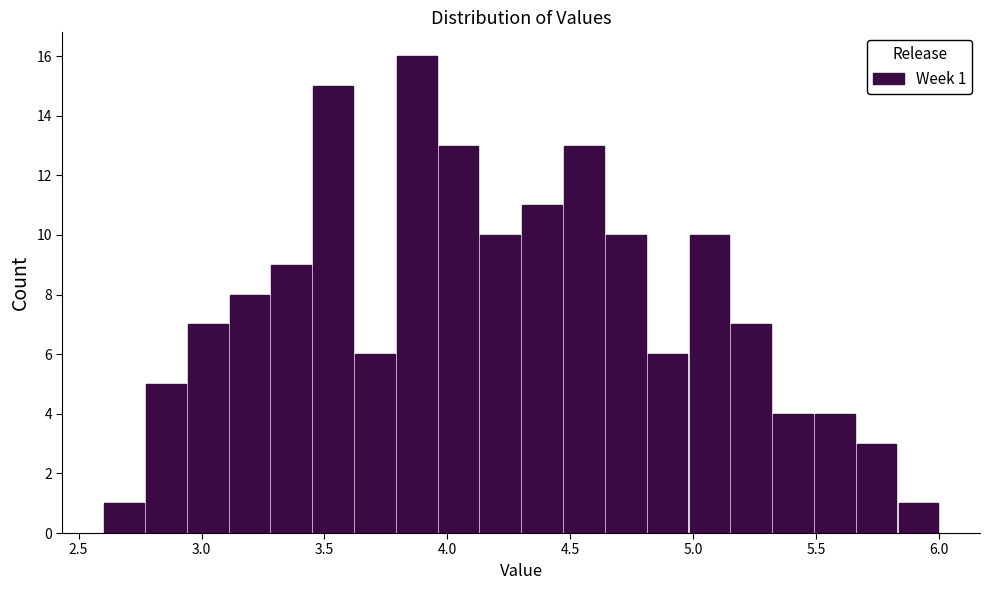

Read against the x-axis, roughly where is the centre of the tallest bar?

3.90